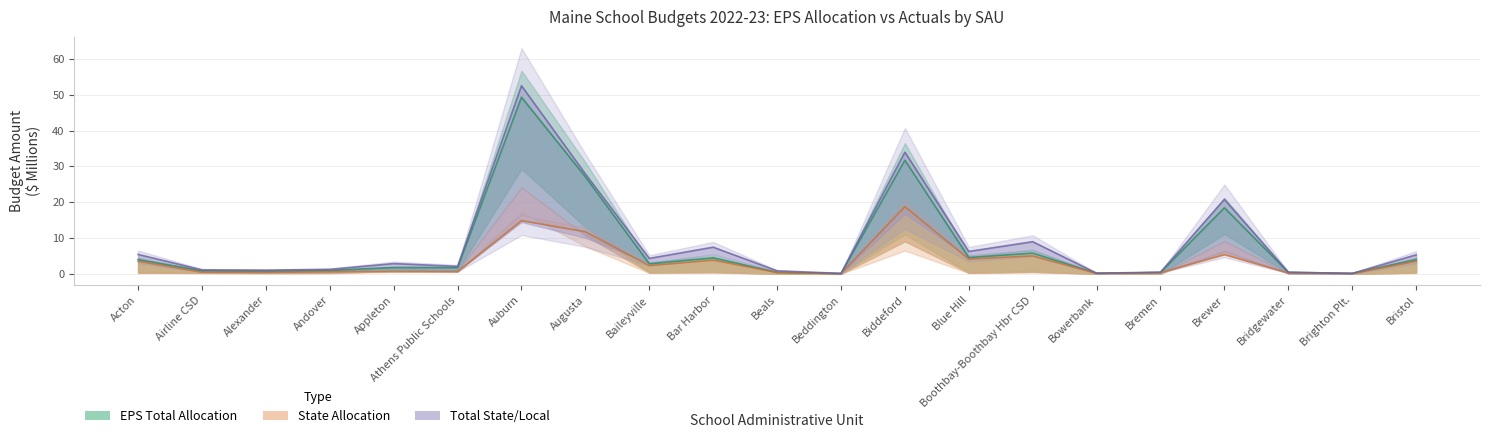

How many data points in Total State/Local are above 2?

12